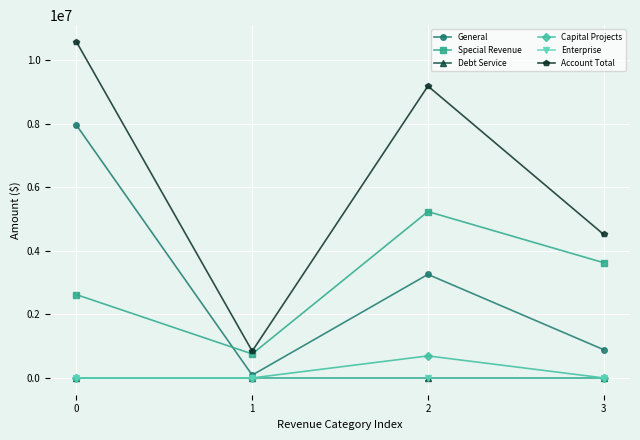

The value of Enterprise at 0 is 0. True or false?

True